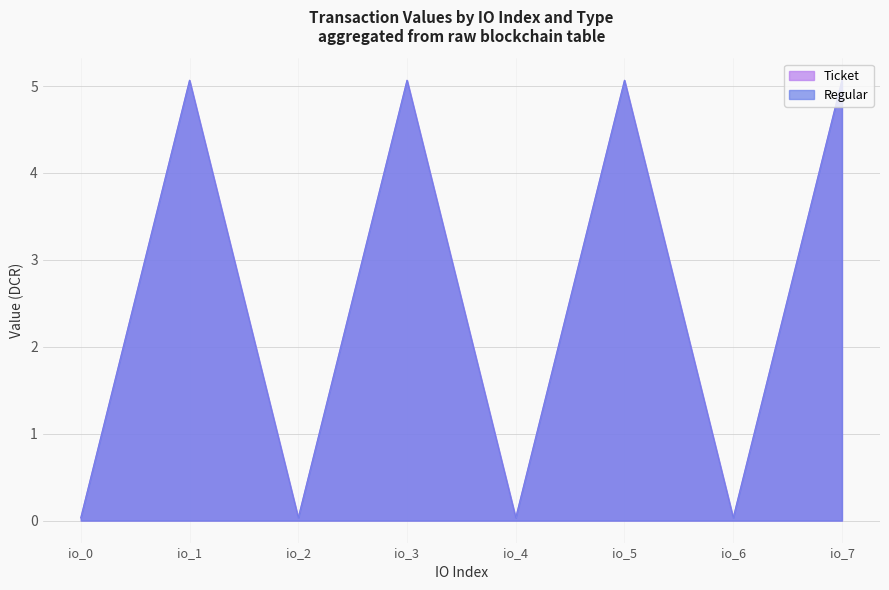

Between io_7 and io_0, which is larger?

io_7